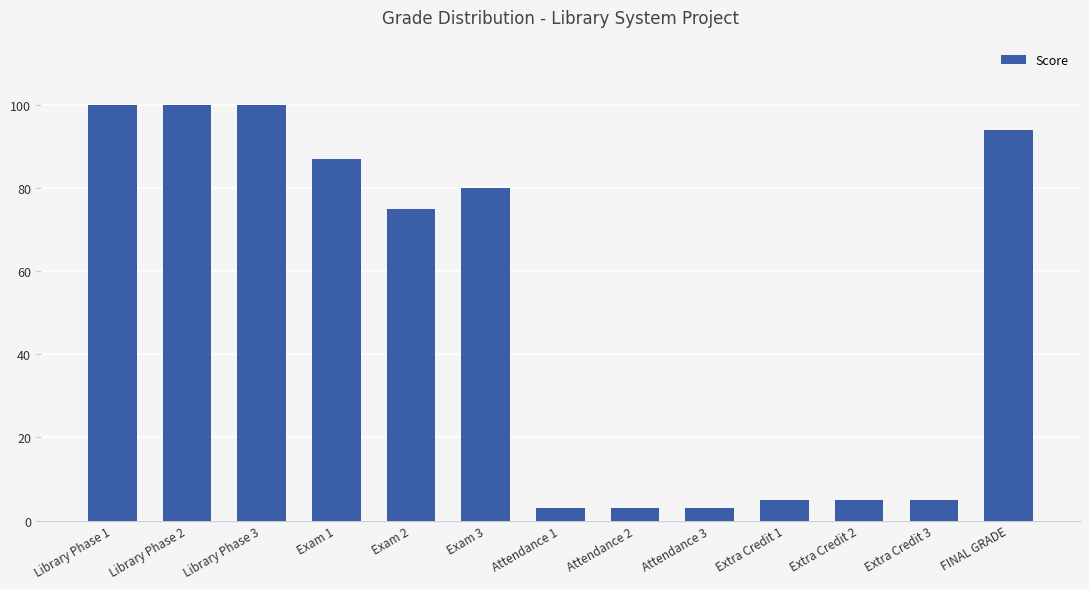

How many distinct data groups are displayed?

1